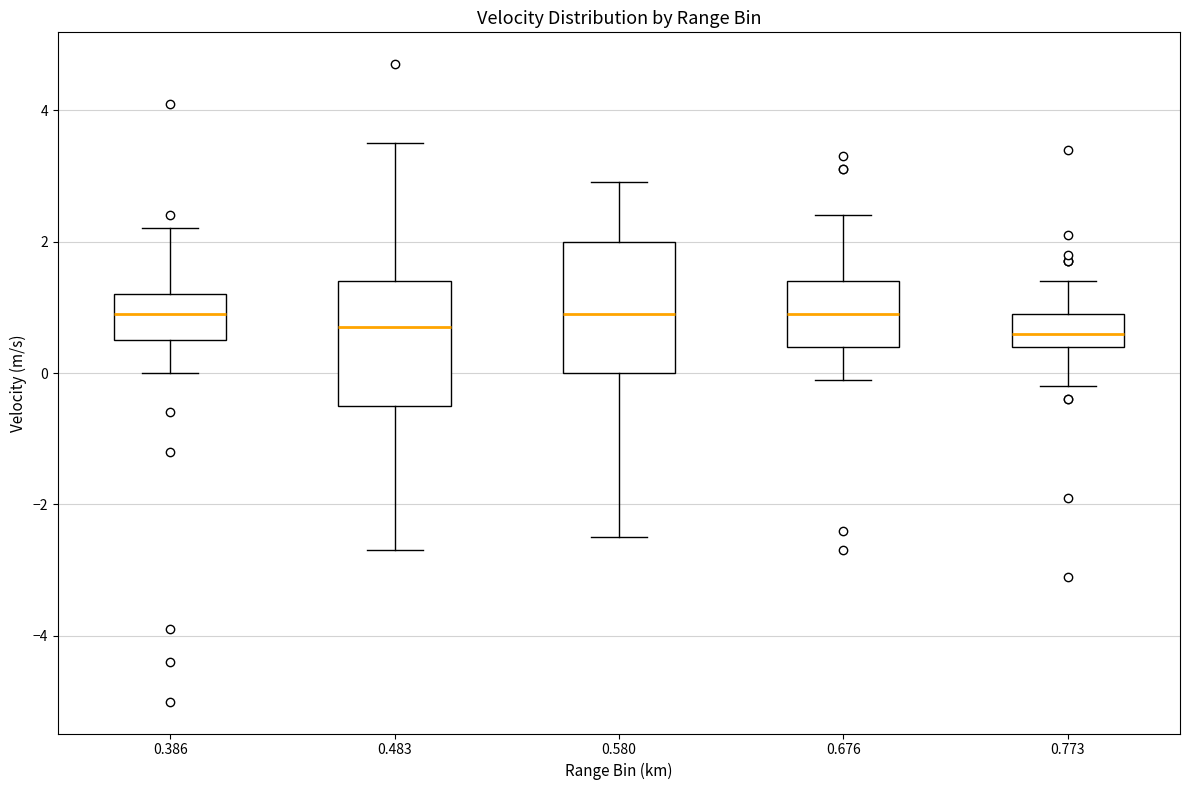

Where does the median line of the box at x = 0.483 sit on the y-axis? The values are not printed on the chart, so give them approximately, as read against the axis.

0.8